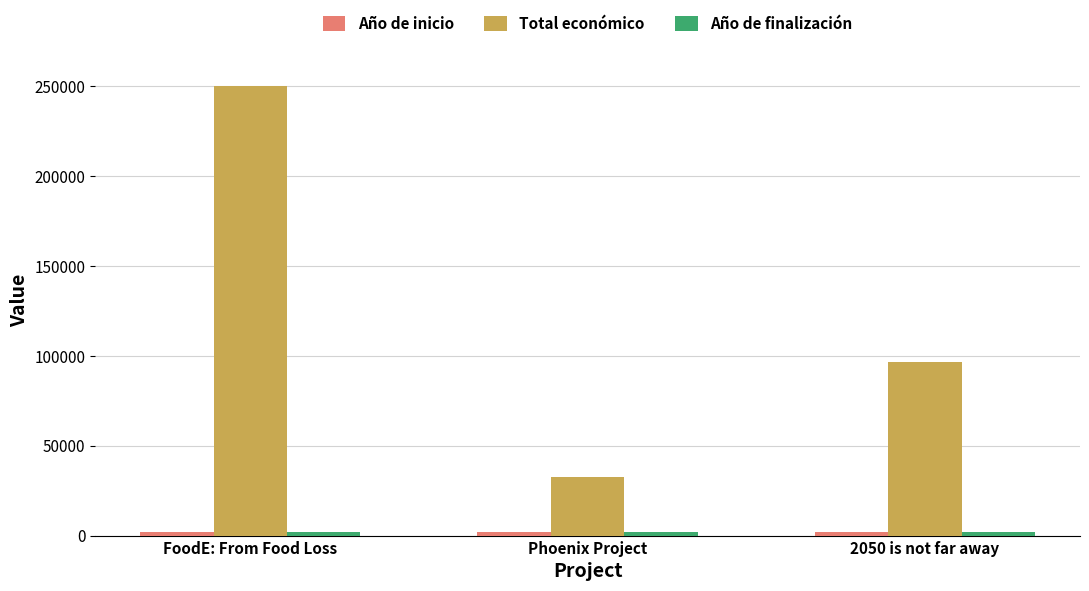

What is the sum of the Total económico values at FoodE: From Food Loss and Phoenix Project?

282816